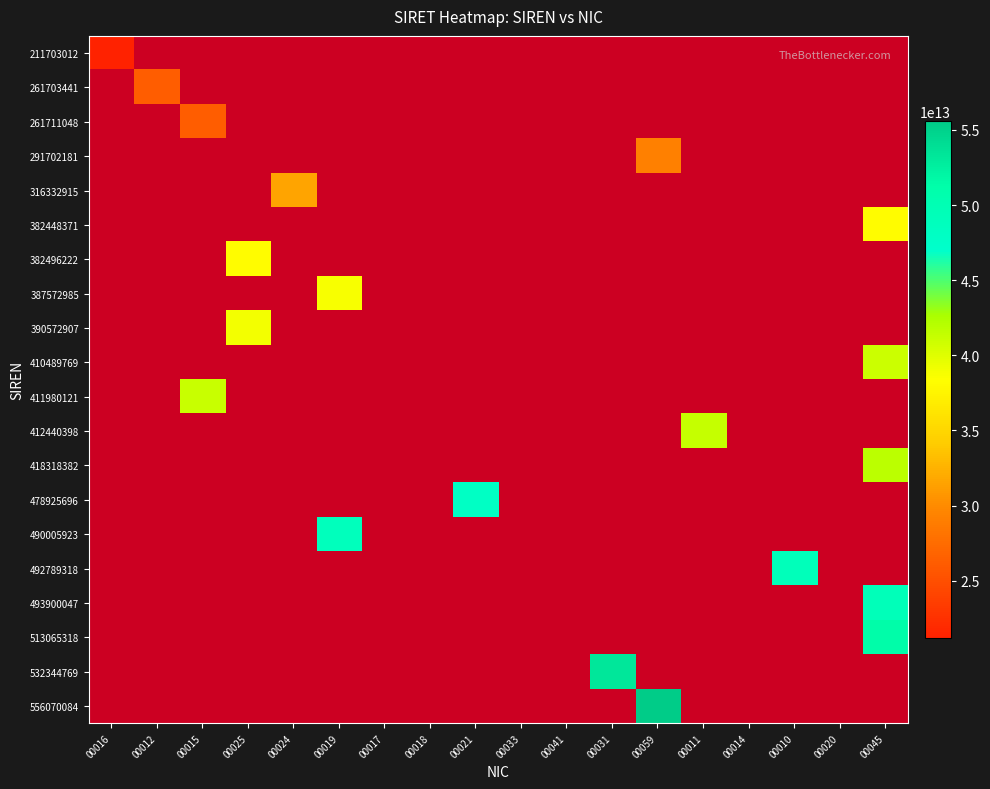

List the labels in order of 261711048 value, smallest first.

00016, 00012, 00015, 00025, 00024, 00019, 00017, 00018, 00021, 00033, 00041, 00031, 00059, 00011, 00014, 00010, 00020, 00045